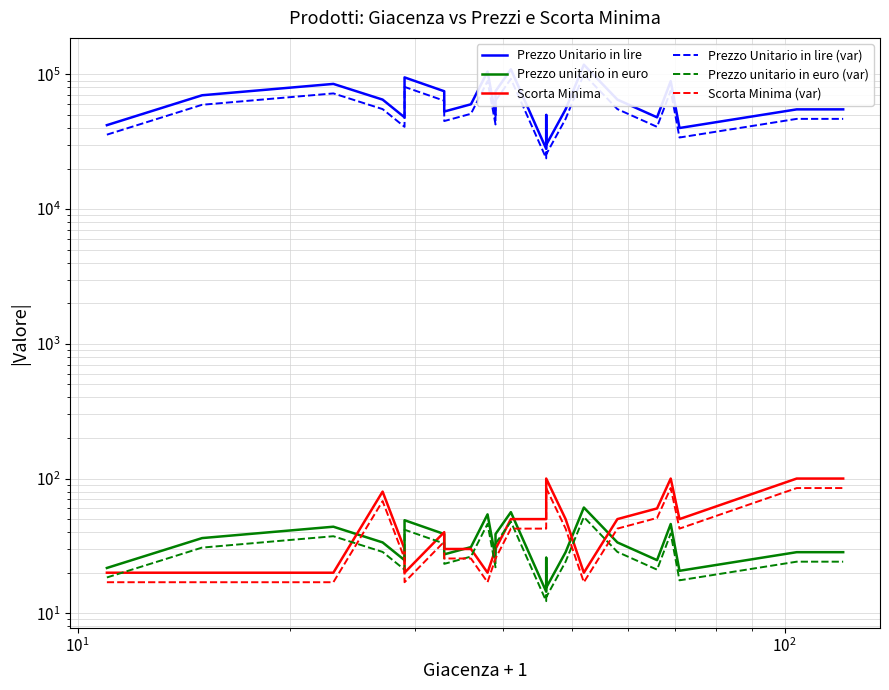

In Scorta Minima (var), how many points are higher than both neighbors (excluding endpoints)?

4